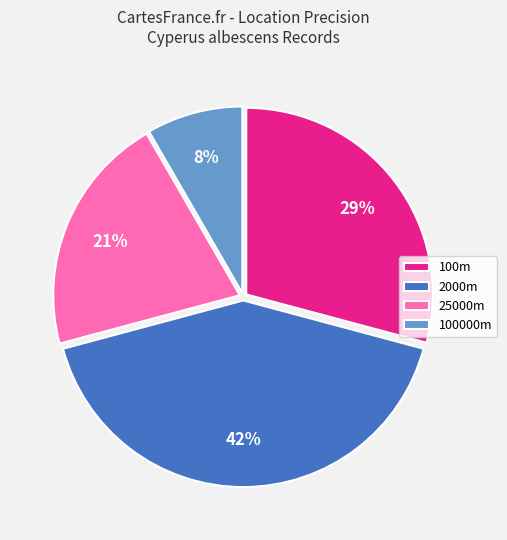

To the nearest percent, what is the average slice percentage?

25%